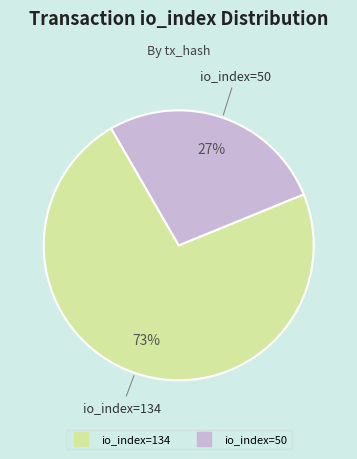

The io_index=50 slice represents 14% of the pie. True or false?

False